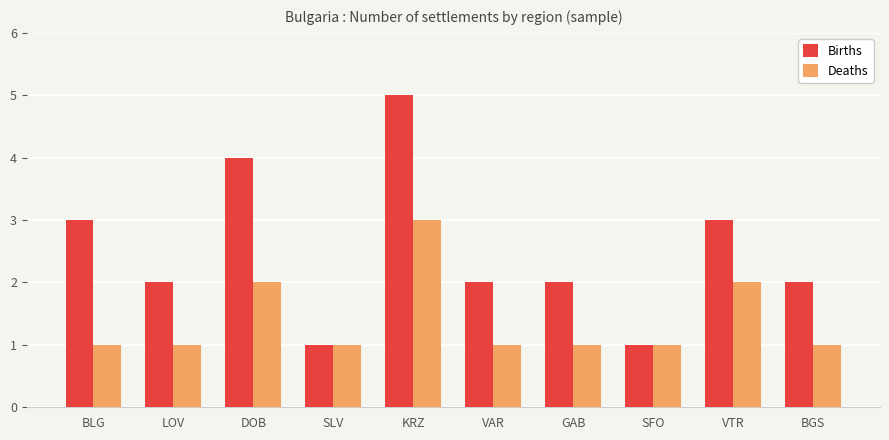

What is the value of the Deaths bar at the 7th from the left?

1